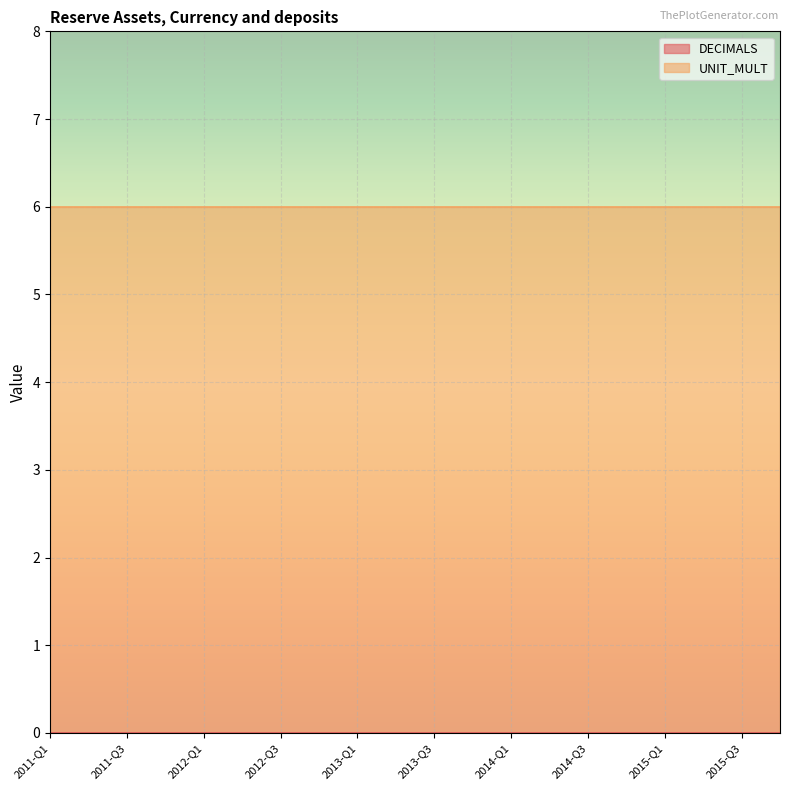

Which has a higher value, 2014-Q3 or 2013-Q4?

2014-Q3